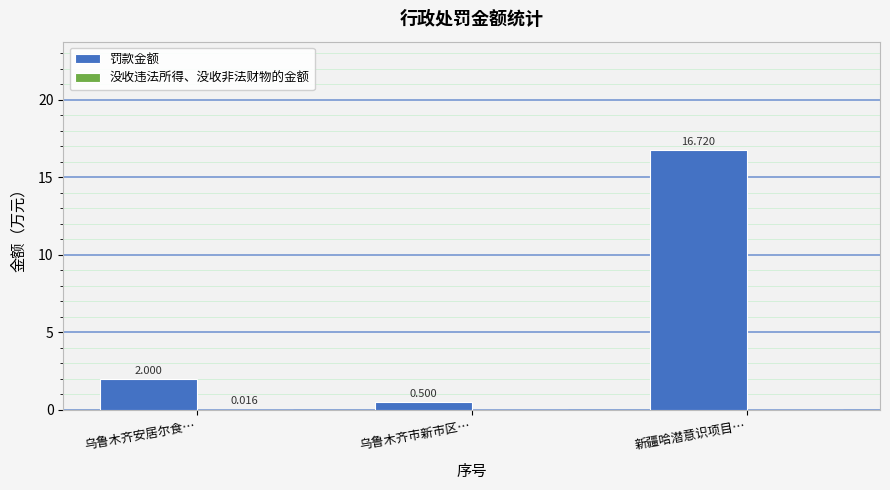

What is the sum of the 罚款金额 values at 新疆哈潜意识项目… and 乌鲁木齐市新市区…?

17.2